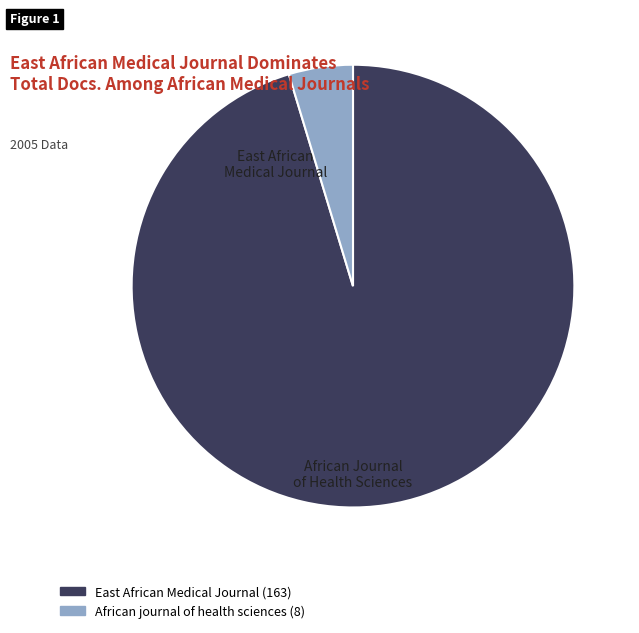

What is the ratio of the value at East African Medical Journal to the value at African journal of health sciences?

20.4